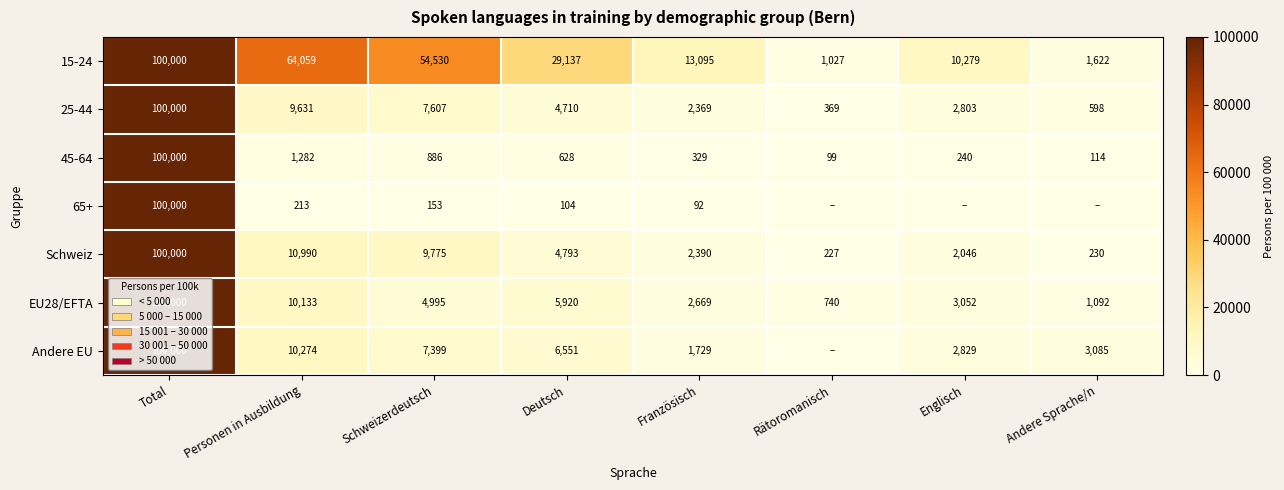

Where is 45-64 nearest to the value 50049?

Personen in Ausbildung